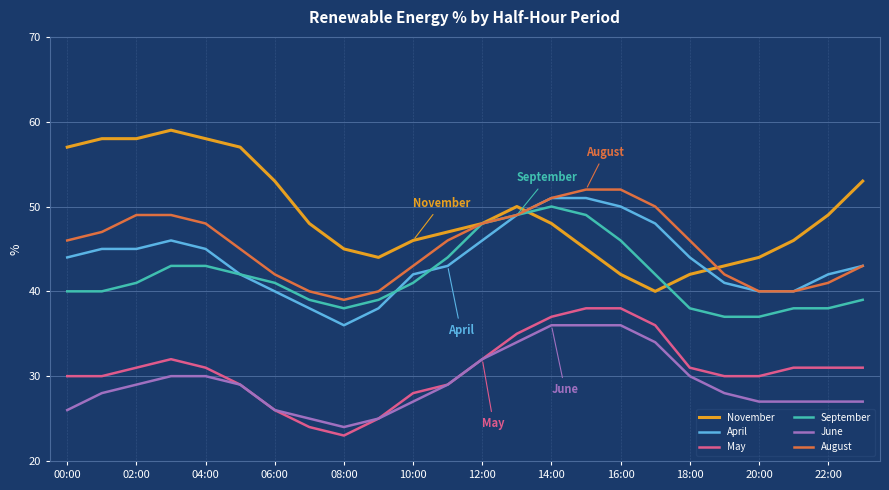

What is the lowest value of the June series?

24